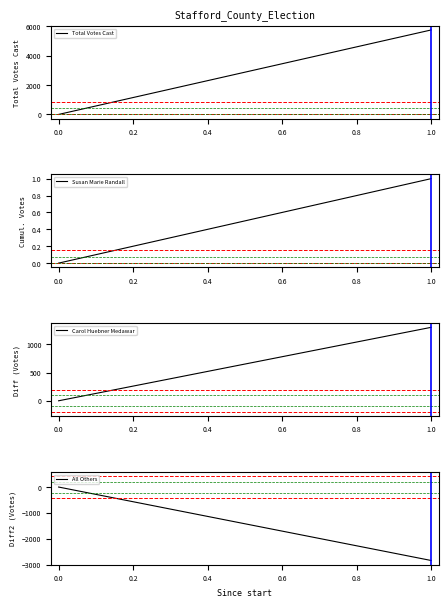

What is the difference between the maximum and minimum values in the Total Votes Cast series?

5750.0